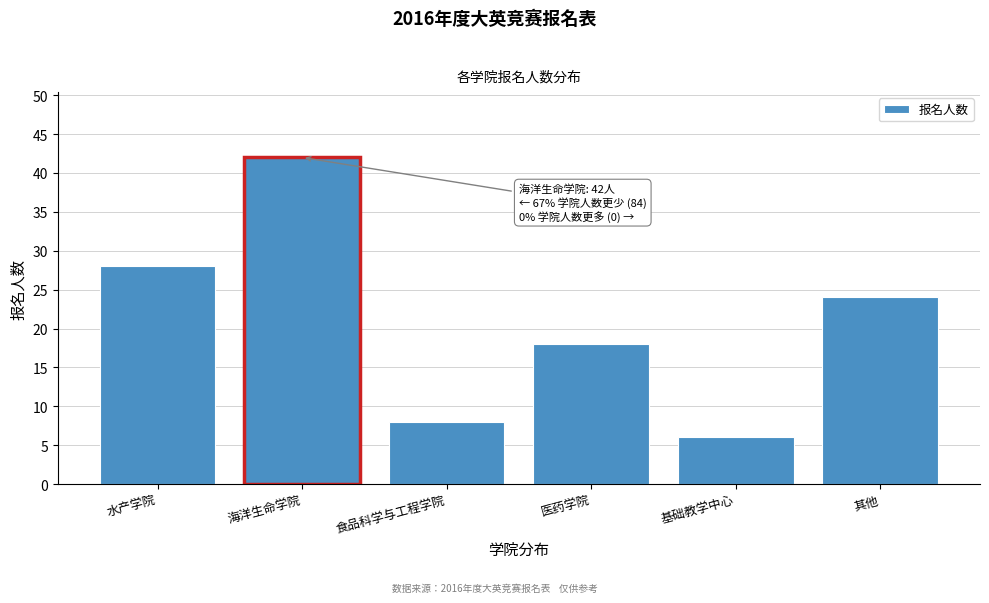

Reading left to right, what are all the values shown in this chart?

28	42	8	18	6	24